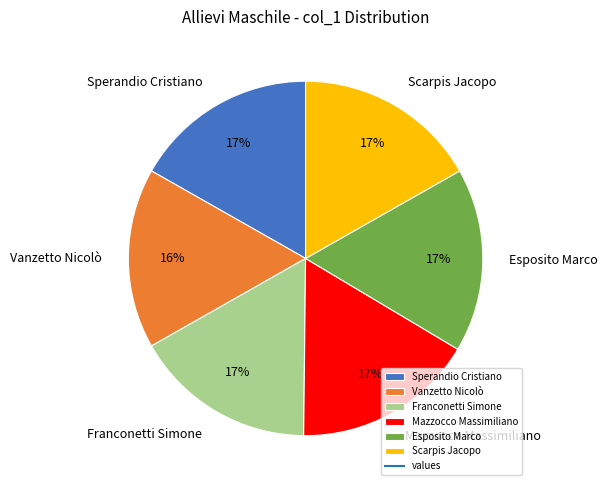

To the nearest percent, what is the combined percentage of Esposito Marco and Scarpis Jacopo?

34%